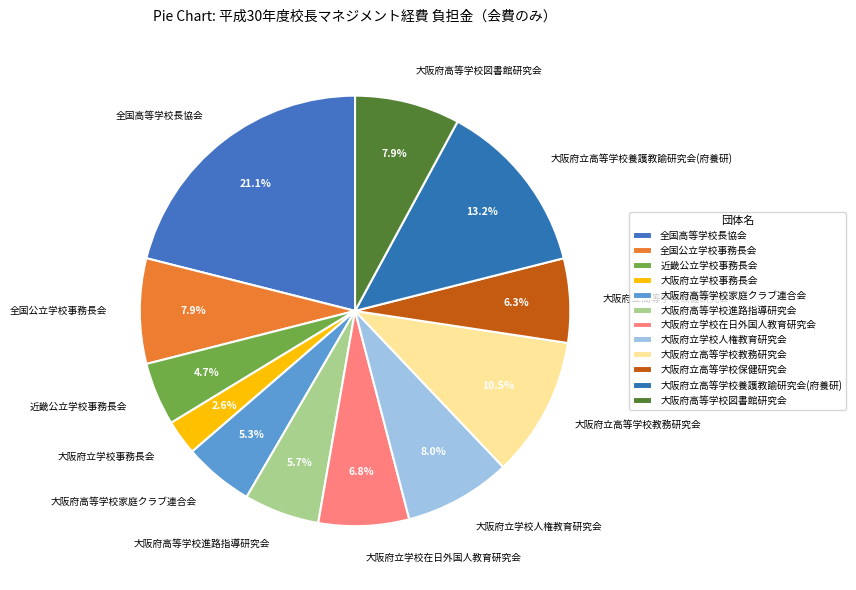

Which category has the biggest portion of the pie?

全国高等学校長協会